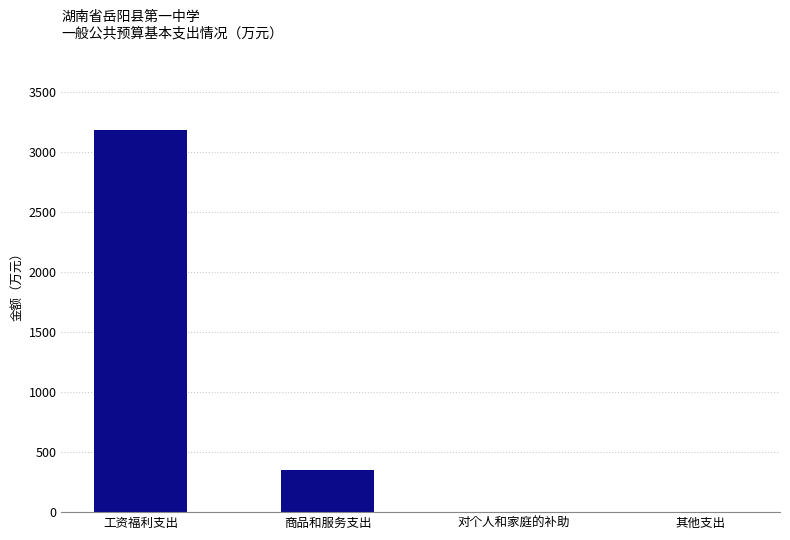

Reading left to right, transcribe all the data shown in this chart.

工资福利支出=3180	商品和服务支出=355	对个人和家庭的补助=0	其他支出=0